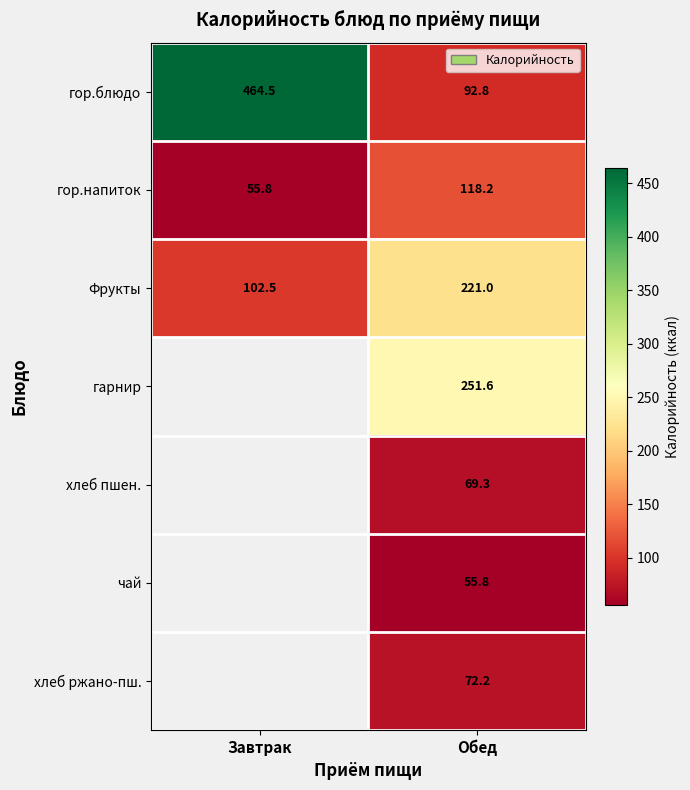

What is the minimum value shown in the chart?

55.8